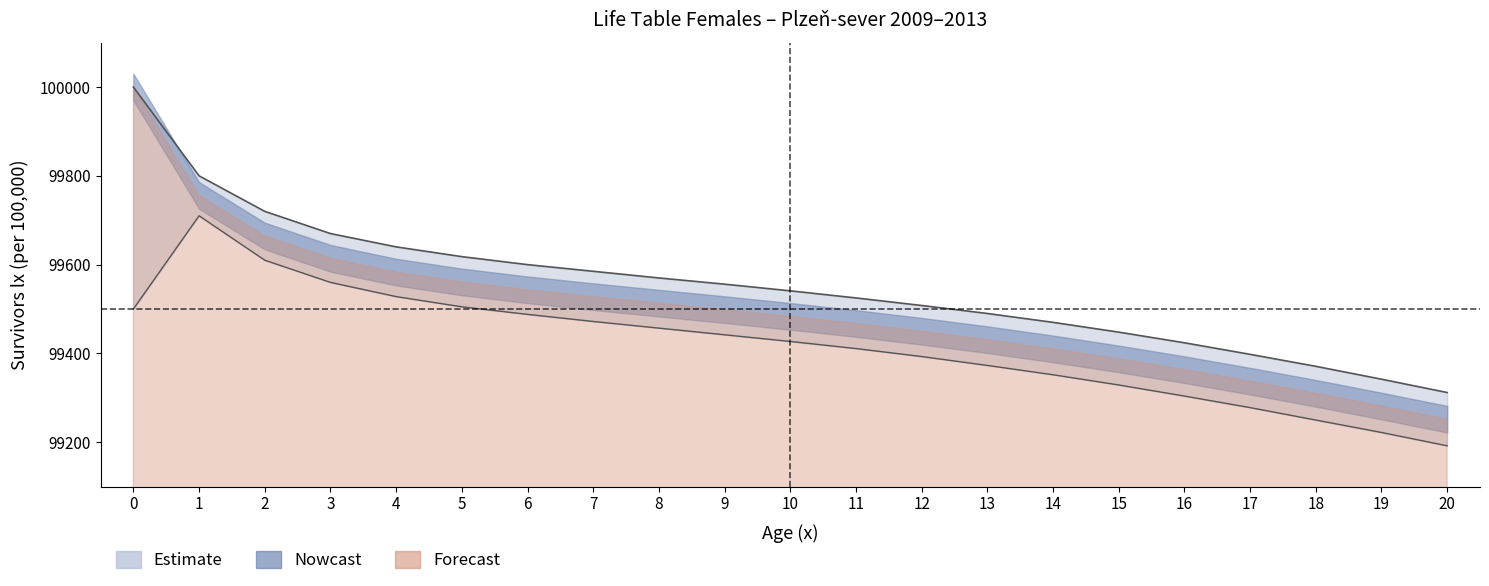

True or false: ex has more than 2 interior local peaks.

False